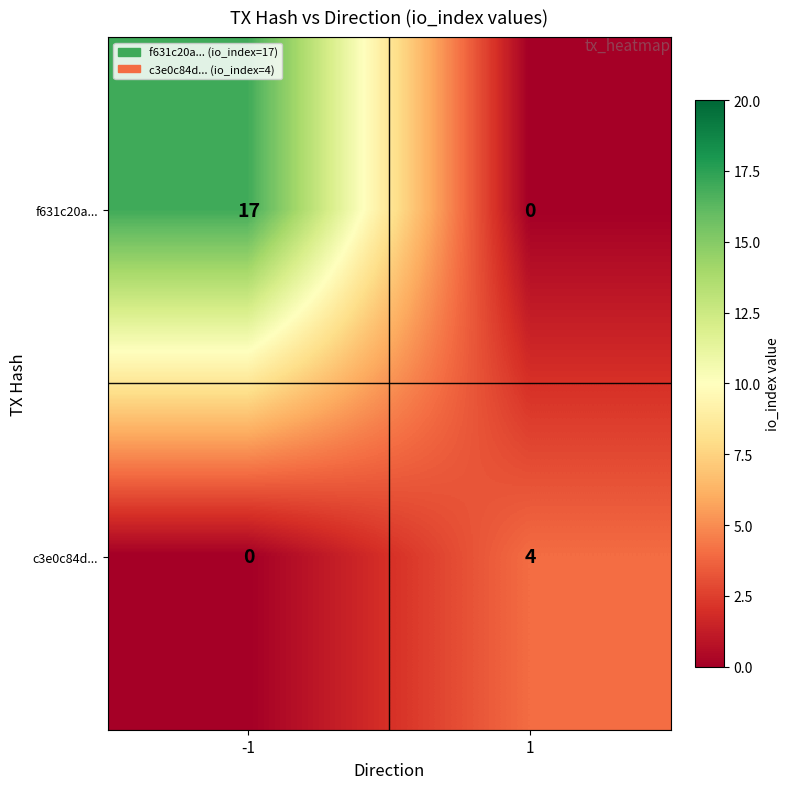

Reading right to left, list all the values displayed in this chart.

f631c20a...: 1=0	-1=17
c3e0c84d...: 1=4	-1=0